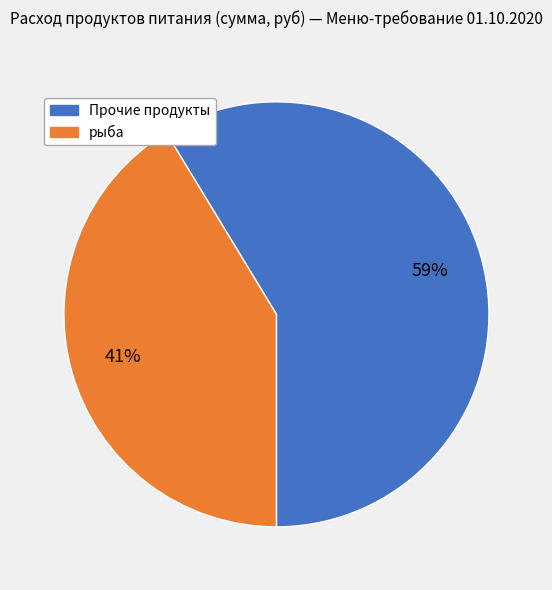

How many slices are in this pie chart?

2